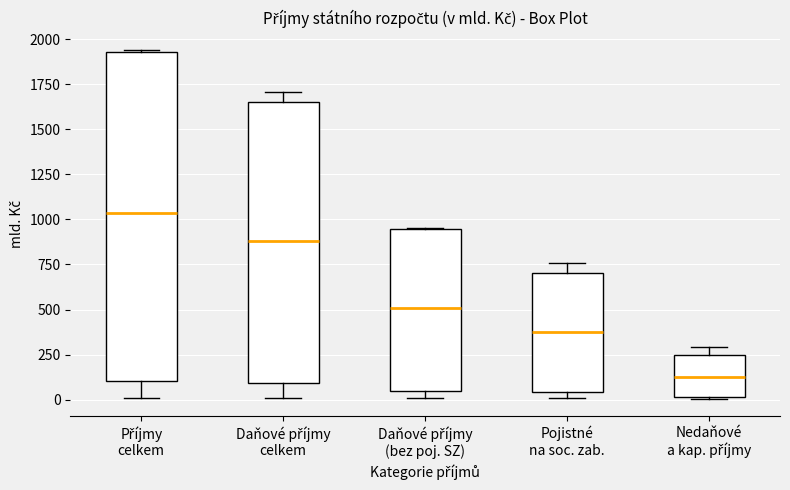

Which box has the highest median line?

Příjmy celkem